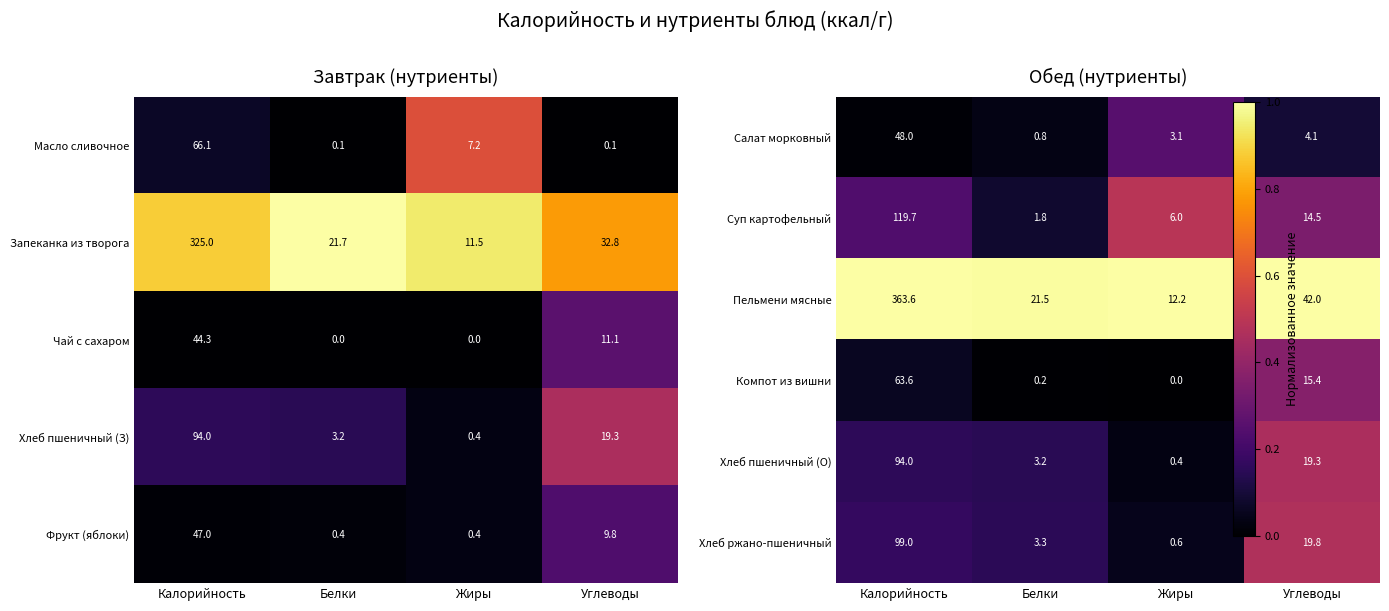

The value of Масло сливочное at Калорийность is 20.9. True or false?

False